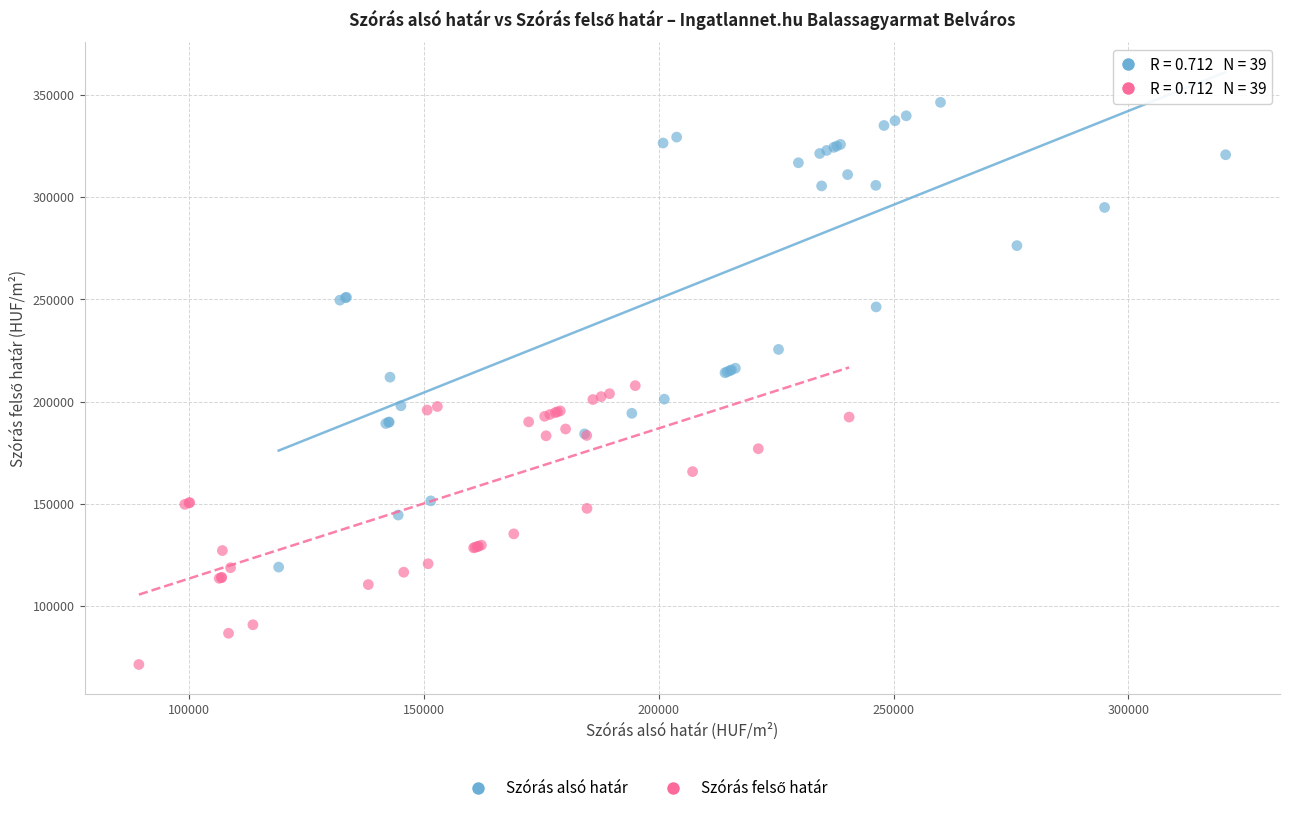

Which series reaches the maximum Y coordinate?

Szórás alsó határ